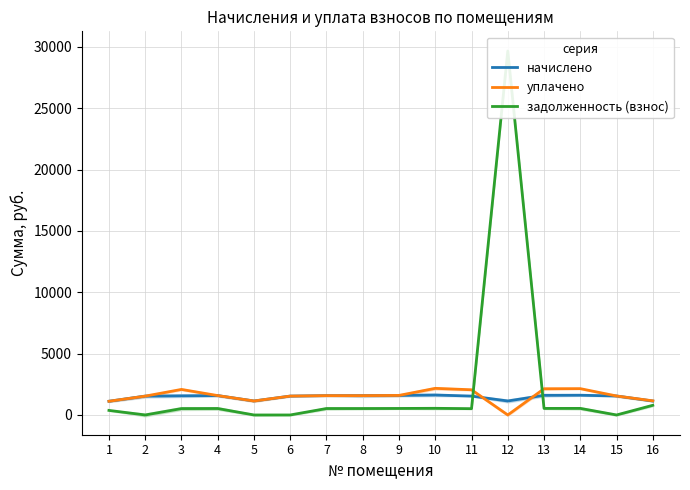

How many interior local valleys does the начислено series have?

2